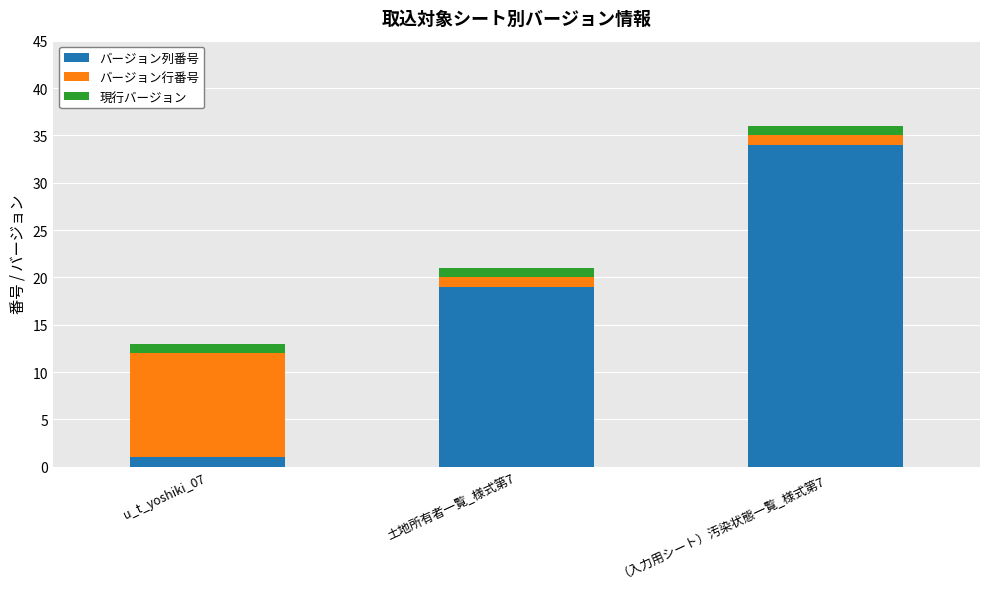

Which category has the lowest value in the バージョン列番号 series?

u_t_yoshiki_07